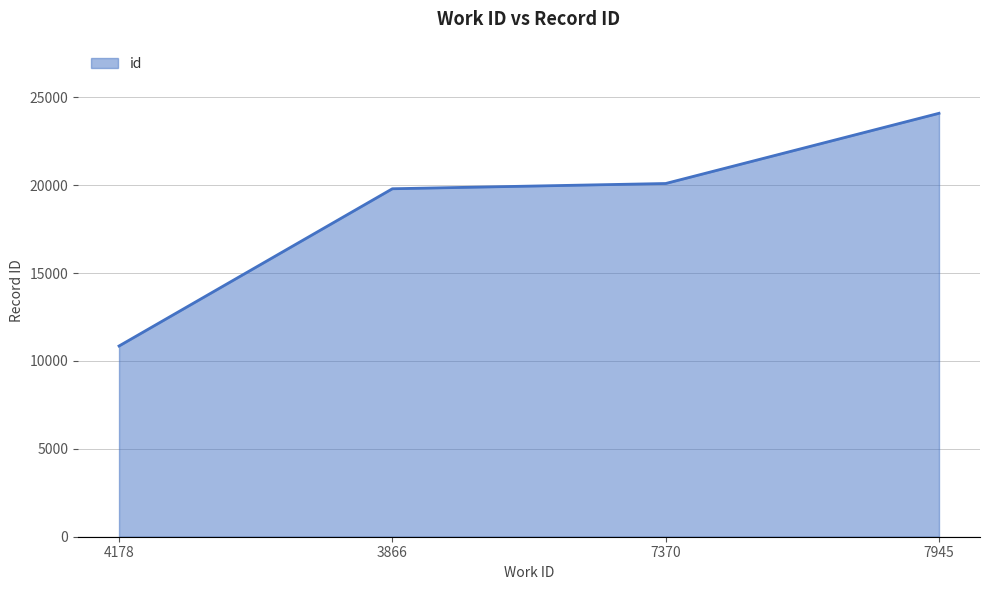

Which has a higher value, 3866 or 7370?

7370